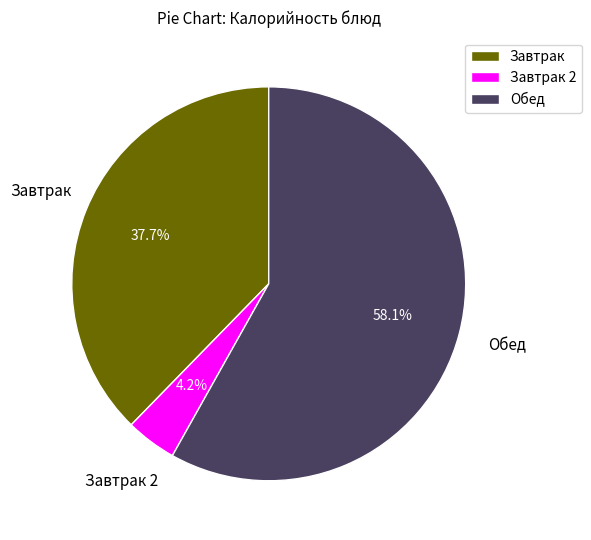

Rank the categories by value from lowest to highest.

Завтрак 2, Завтрак, Обед